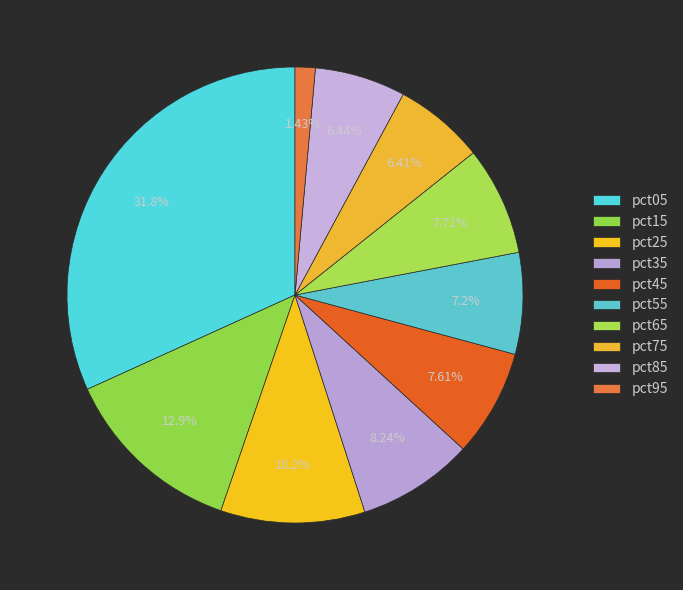

How many segments does this pie chart have?

10